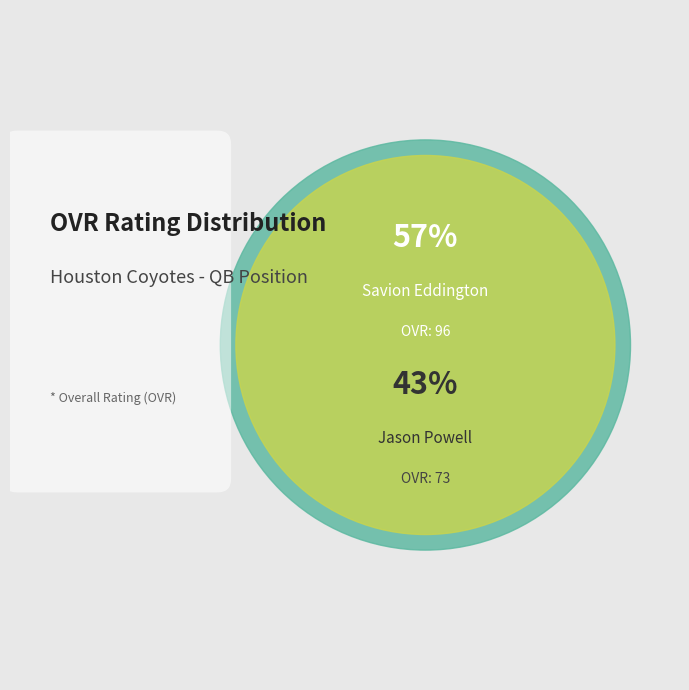

What is the smallest slice in the pie chart?

Jason Powell